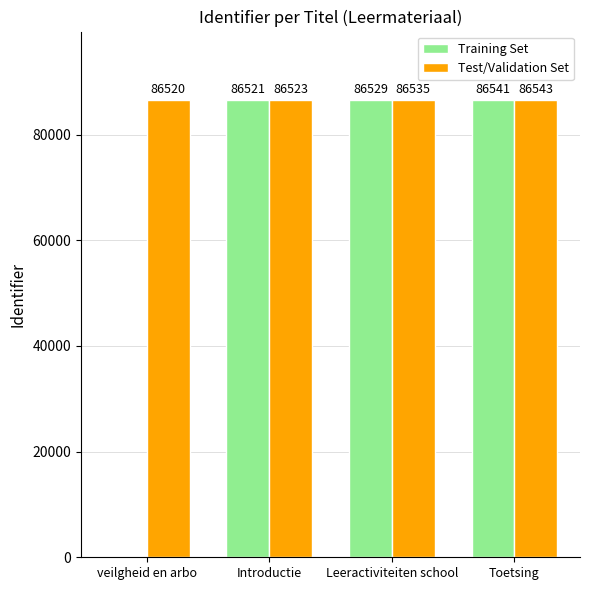

What is the highest value of the Test/Validation Set series?

86543